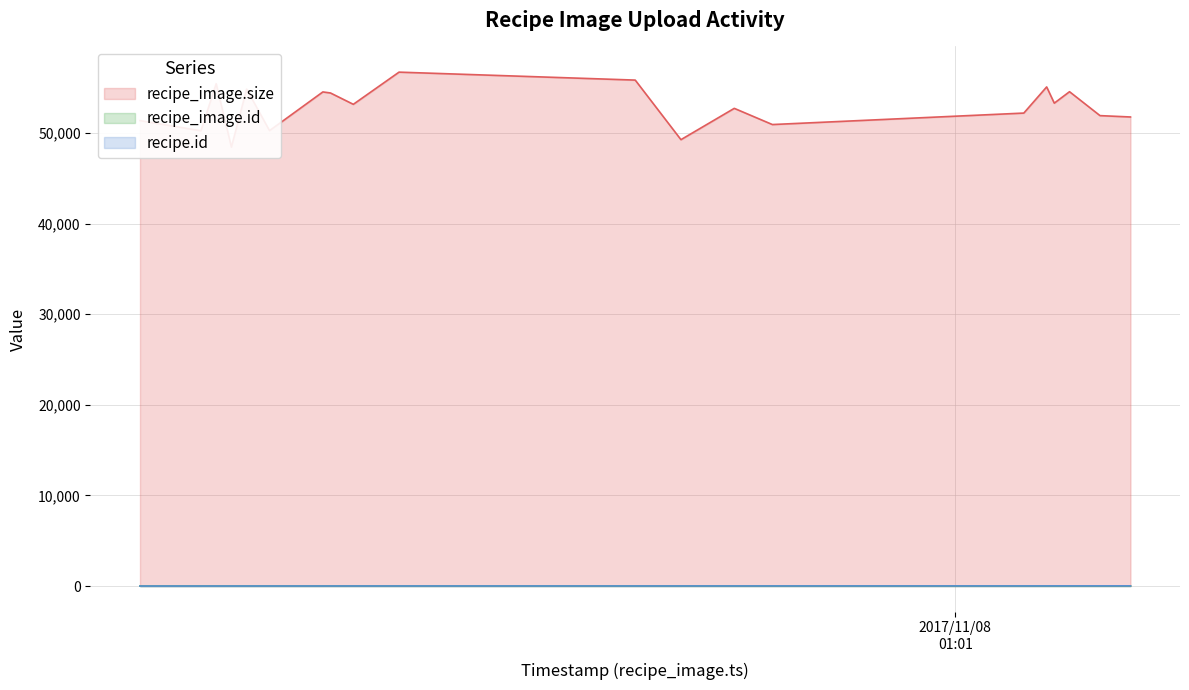

Which series has the largest total across all categories?

recipe_image.size